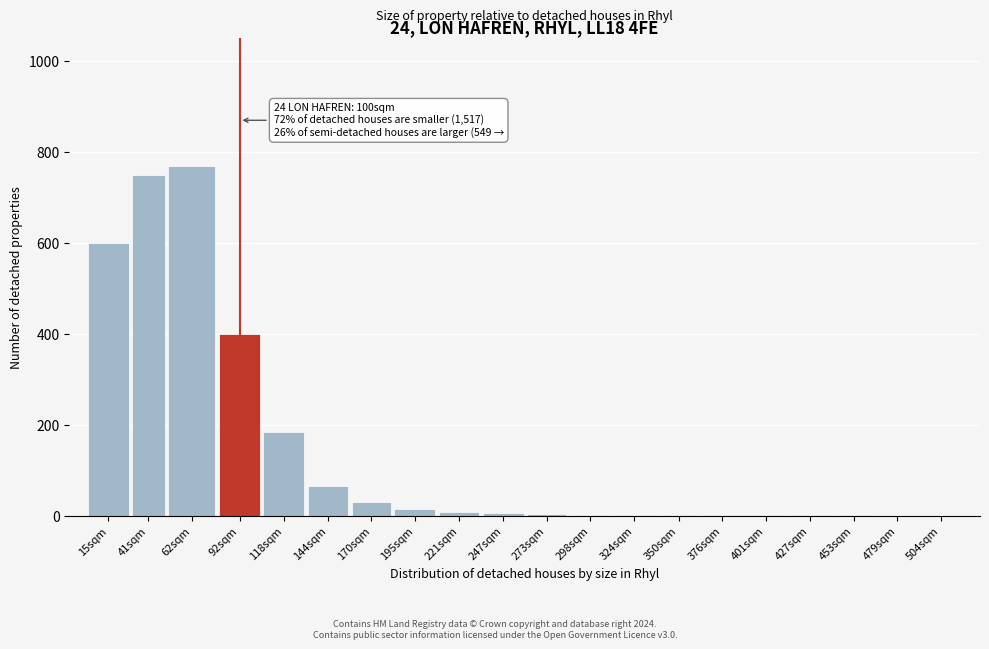

True or false: the data shows 104 at 92sqm.

False